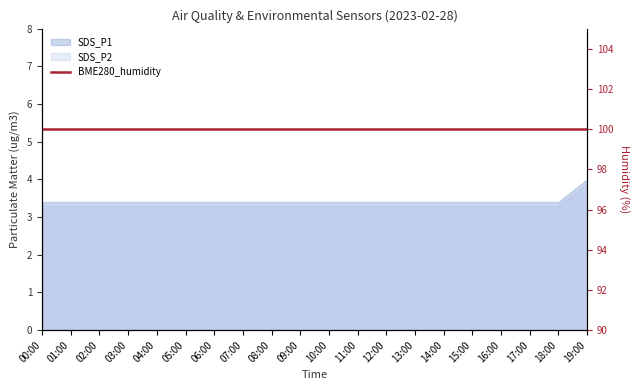

True or false: SDS_P1 and SDS_P2 cross at least once.

False